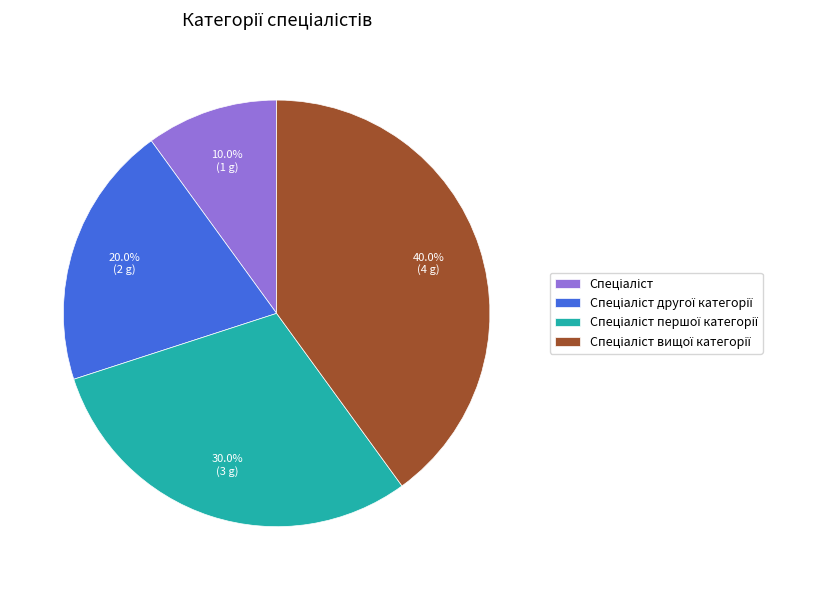

Is there a majority slice in this chart?

No